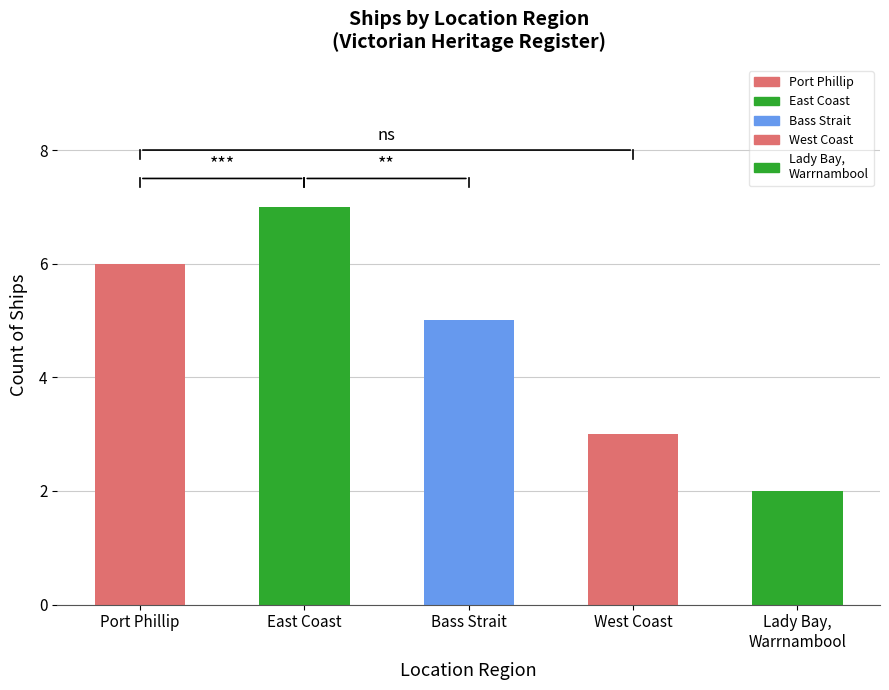

Count the values in the range 3 to 6.

3